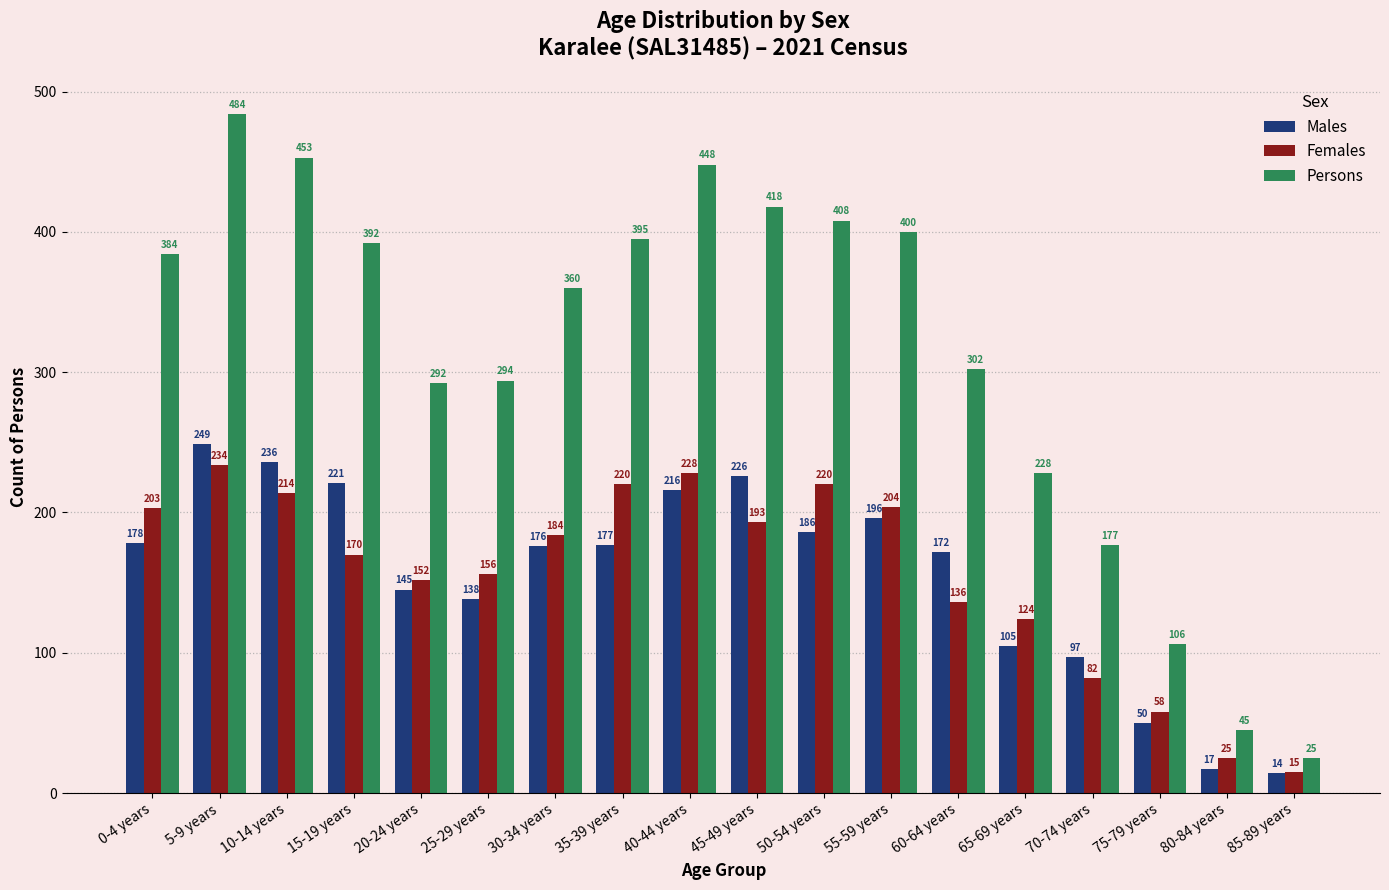

At which category is the sum across all series the highest?

5-9 years